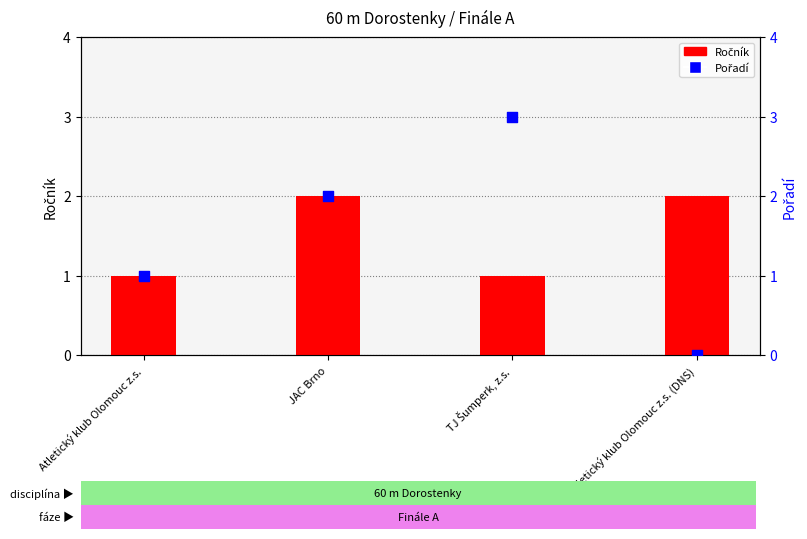

Is the value of Ročník at Atletický klub Olomouc z.s. (DNS) greater than the value of Pořadí at JAC Brno?

No